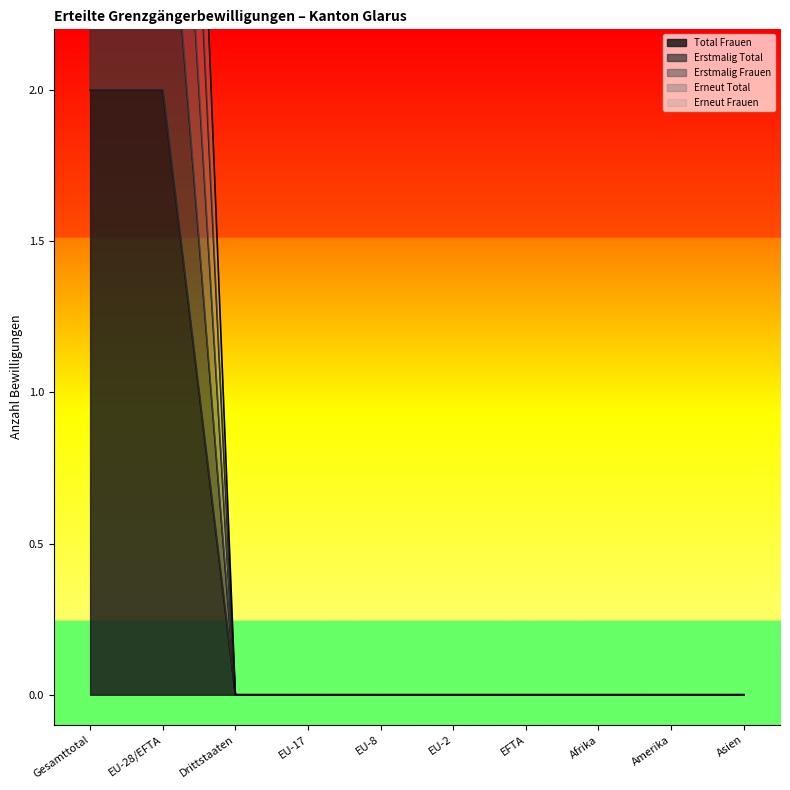

True or false: Erstmalig Total has a value of 3 at Afrika.

False